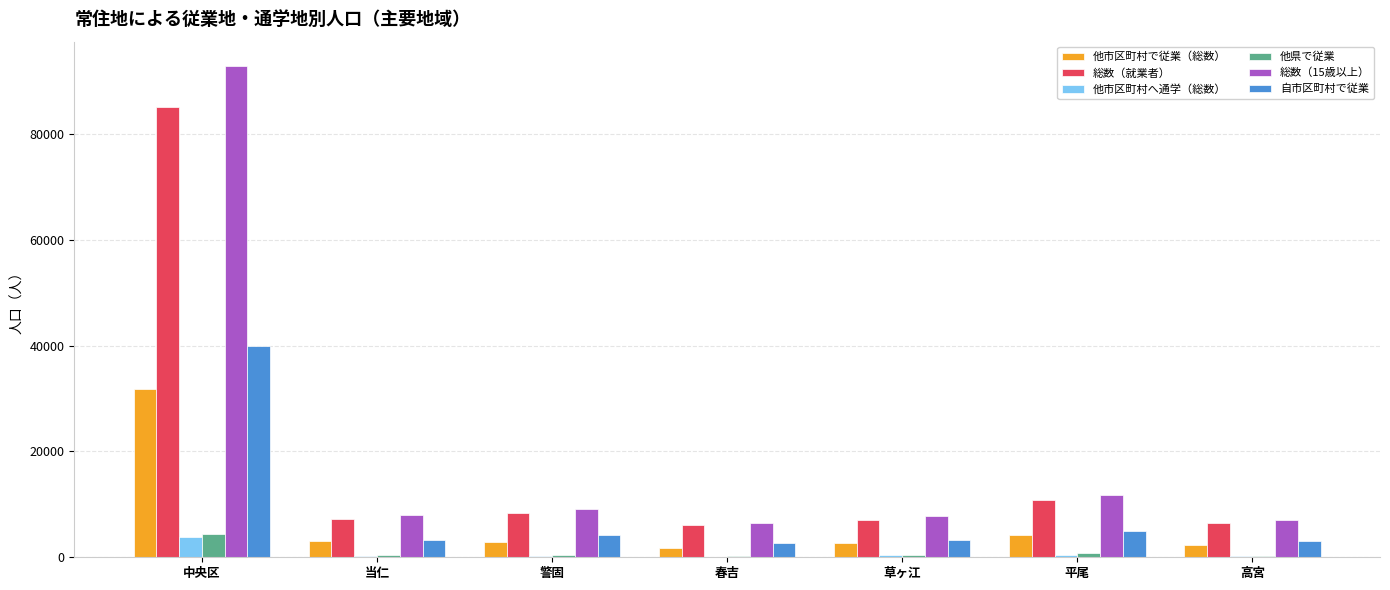

What is the sum of all 総数（就業者） values?

131267